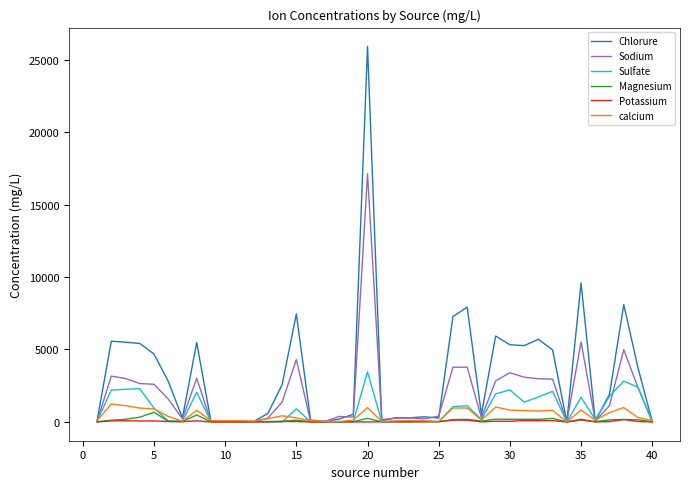

Which series has the largest range (max minus min)?

Chlorure